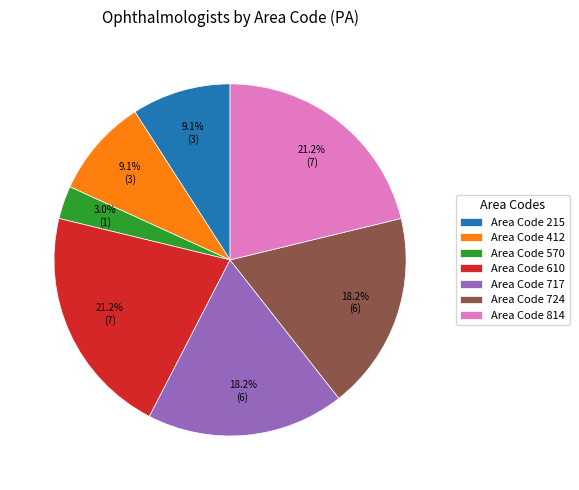

Approximately how many times larger is the value at Area Code 215 compared to Area Code 724?

0.5